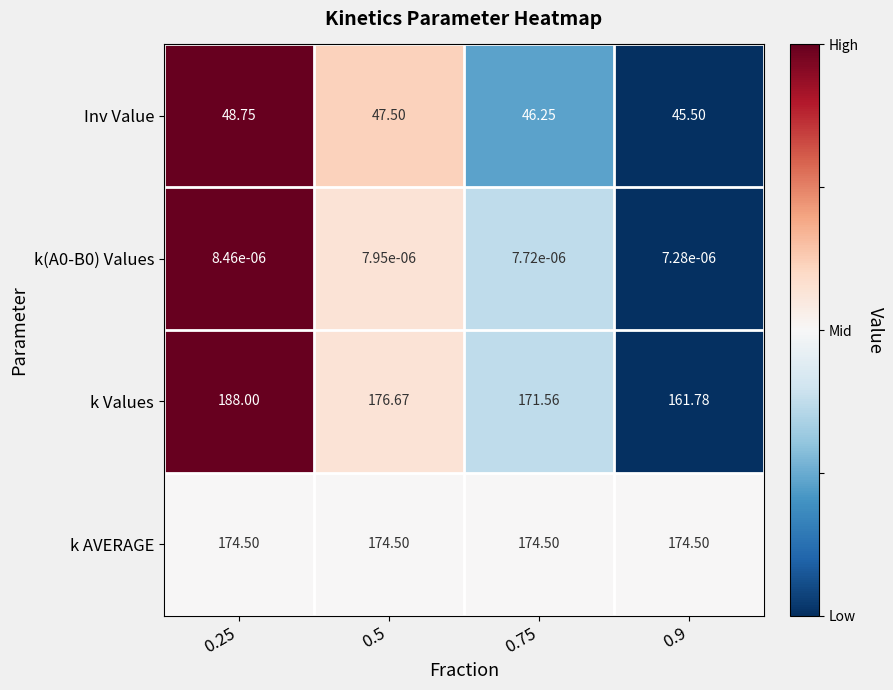

Between 0.75 and 0.9, which series saw the biggest shift?

k Values